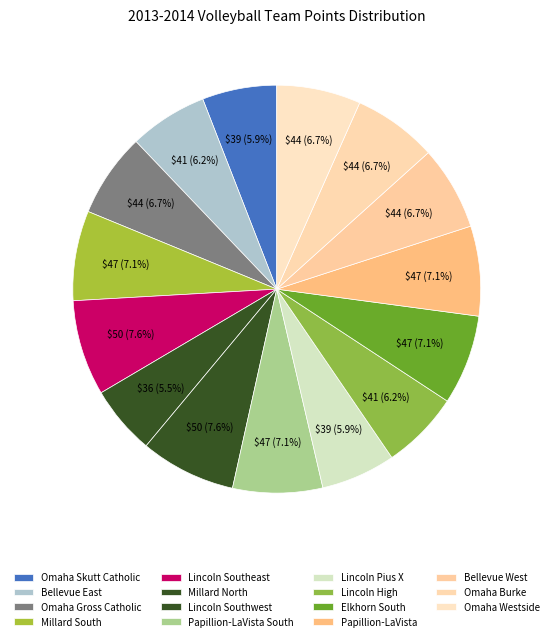

The Millard North slice represents 1% of the pie. True or false?

False